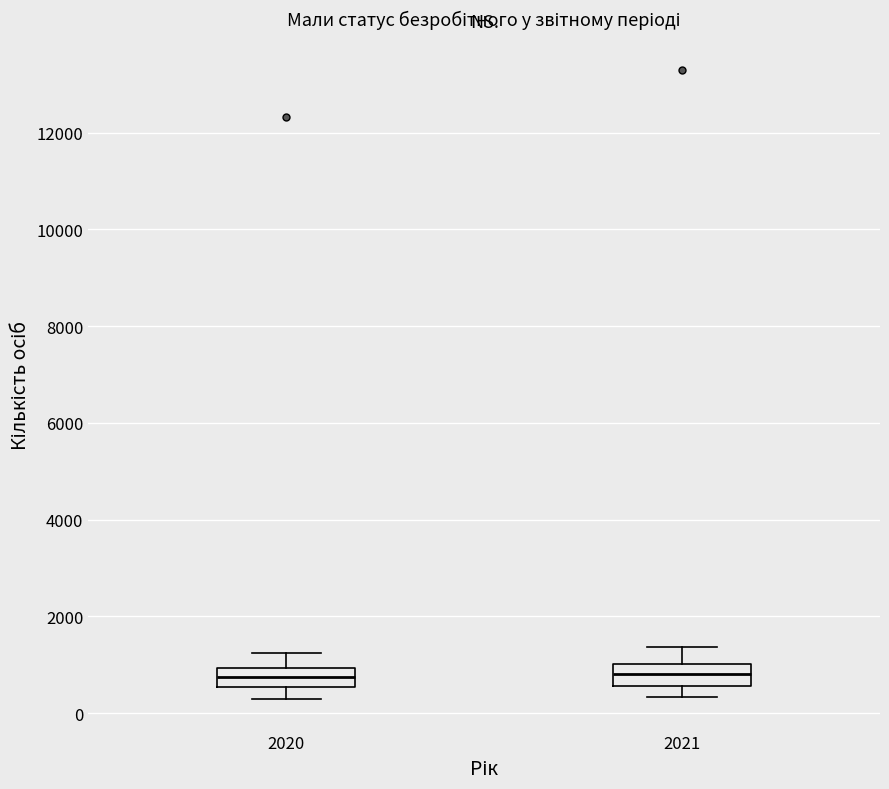

Reading left to right, read every box against the y-axis: the position of its median line, the range the box covers, and the ends of its whiskers. The values are not printed on the chart, so give them approximately, as read against the axis.

2020: median 800, box 600 to 1000, whiskers 200 to 1200
2021: median 800, box 600 to 1000, whiskers 400 to 1400